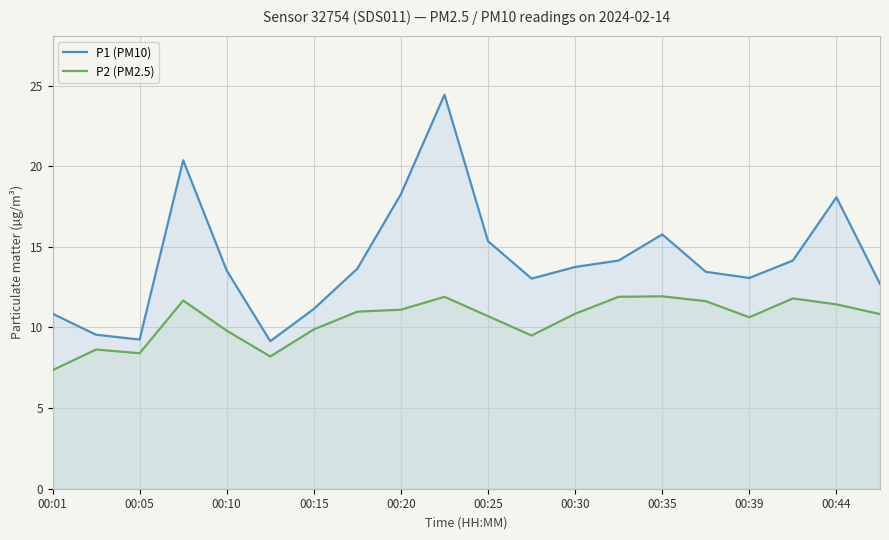

Which series has the largest total across all categories?

P1 (PM10)